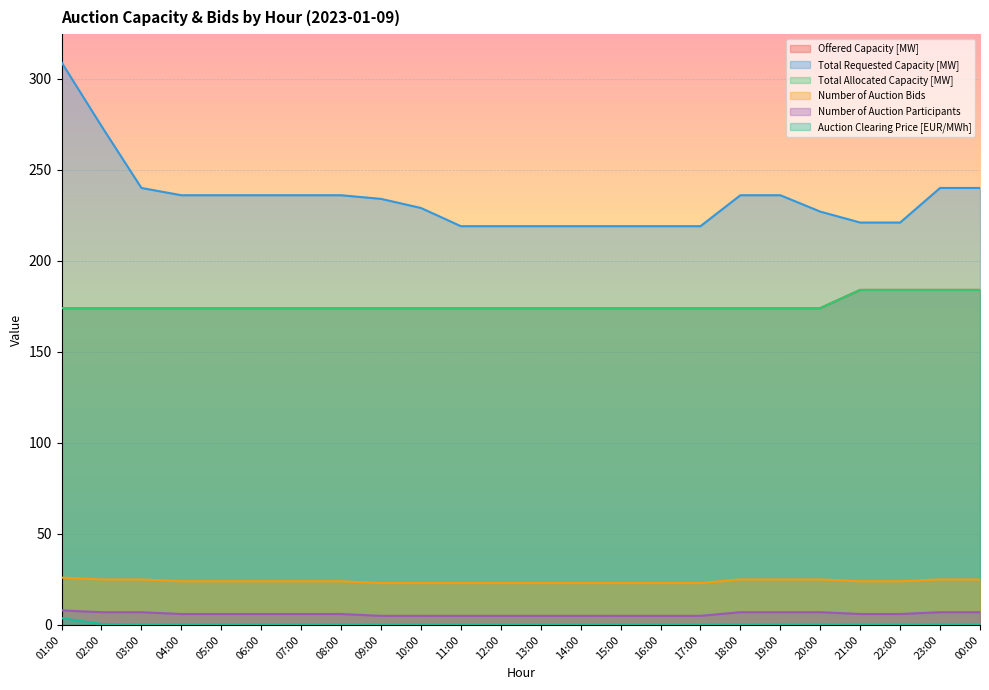

True or false: Number of Auction Bids and Total Allocated Capacity [MW] cross at least once.

False